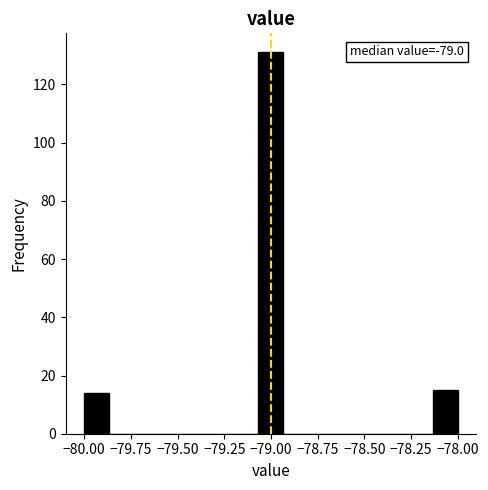

Around what value on the x-axis is the tallest bar? Give the approximate position of its centre, as read against the axis.

-79.00